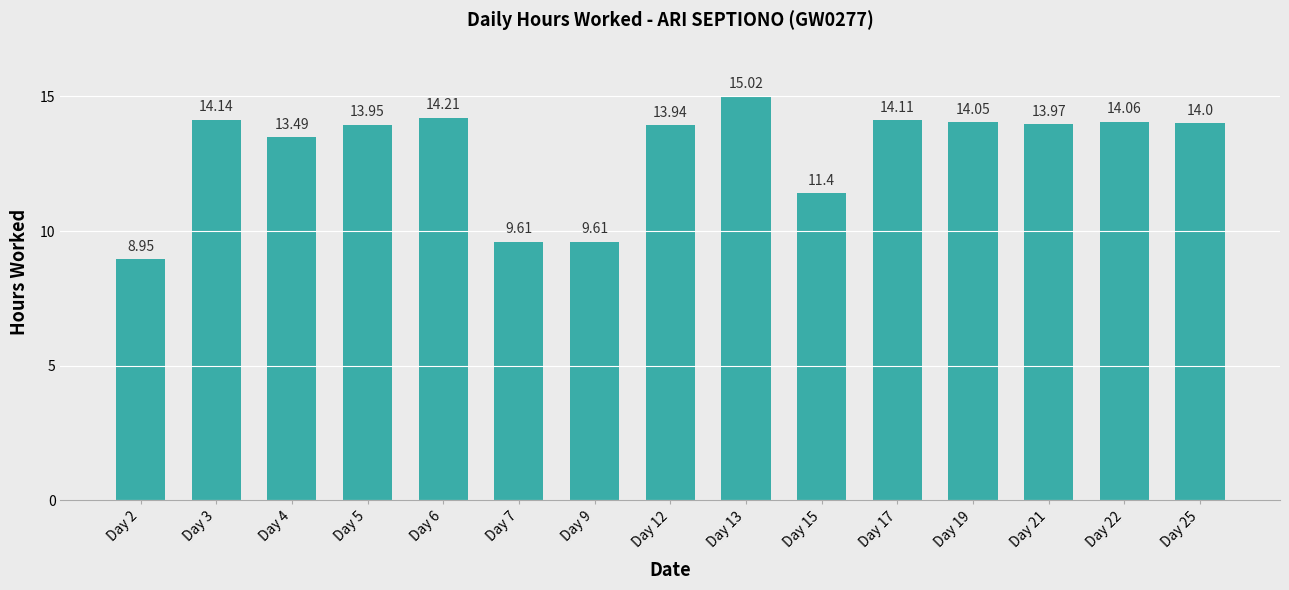

The chart shows a value of 14.1 at Day 3. True or false?

True